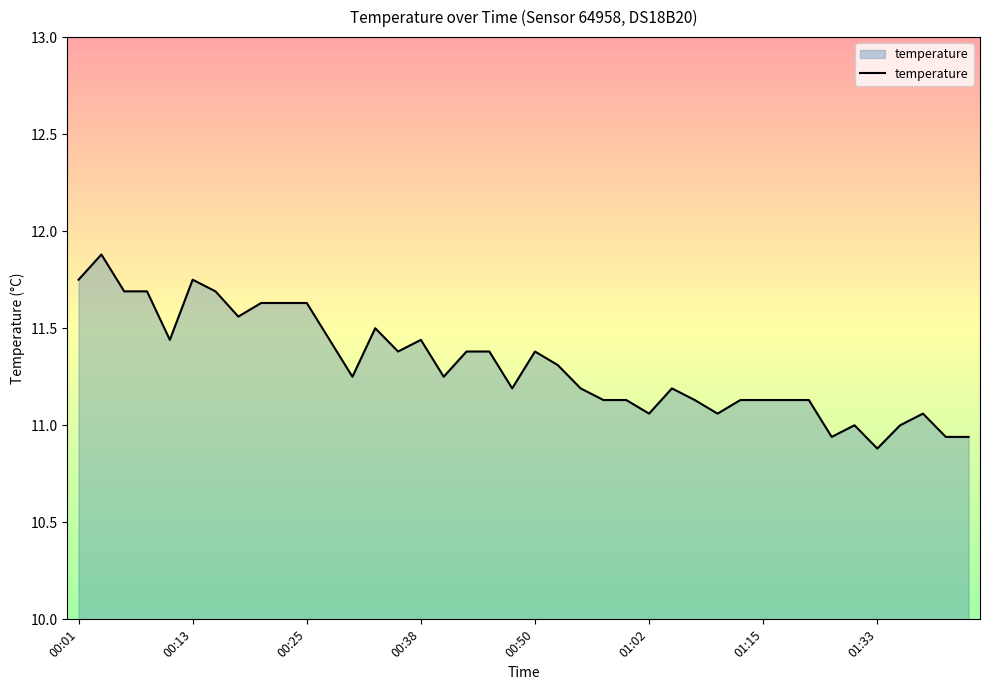

What is the difference between the maximum and minimum values?

1.0